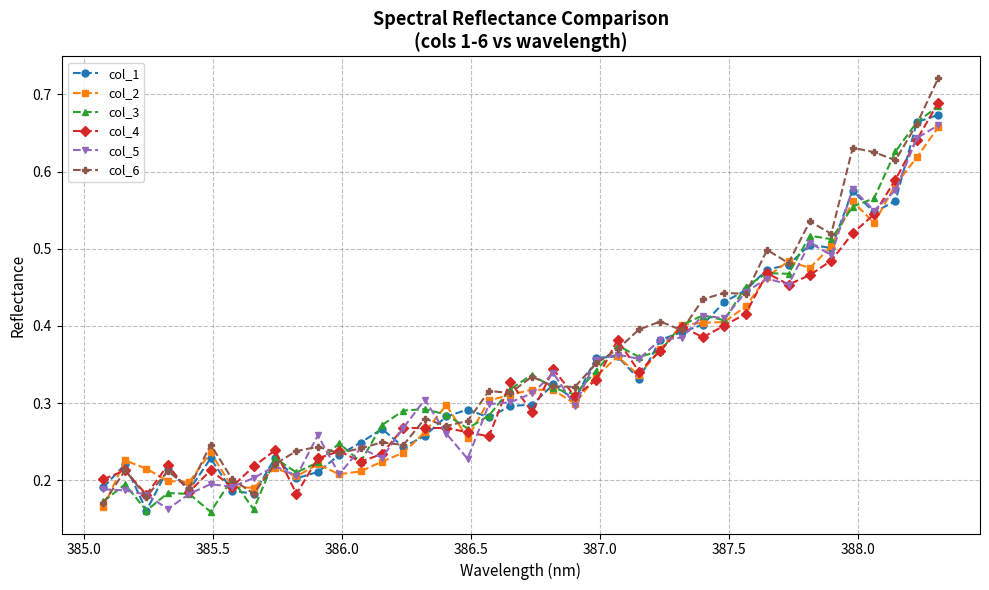

How many col_6 values are between 0 and 1?

40